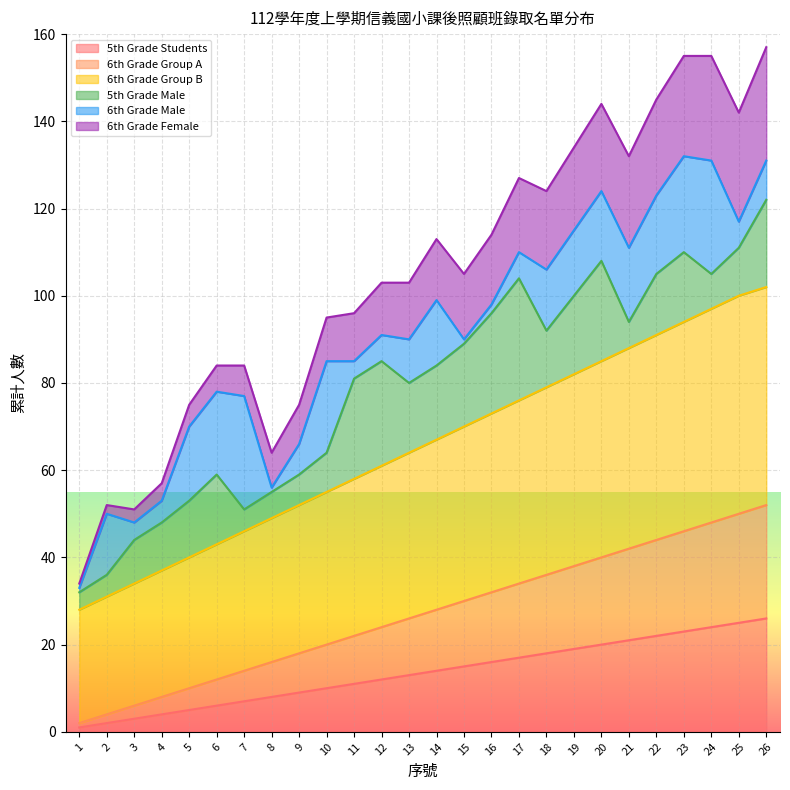

True or false: 6th Grade Group A and 6th Grade Group B intersect in this chart.

False